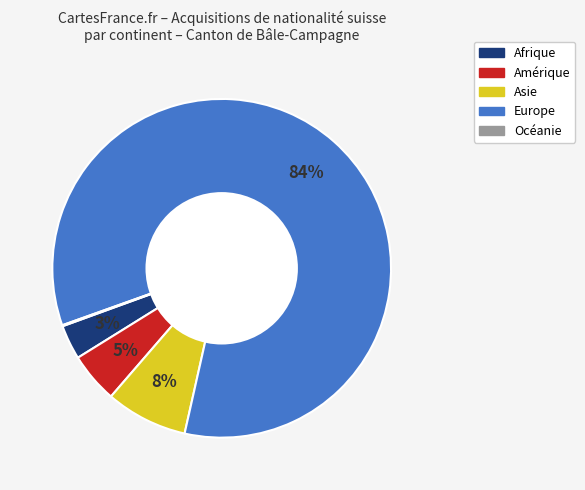

True or false: Asie accounts for 8% of the total.

True